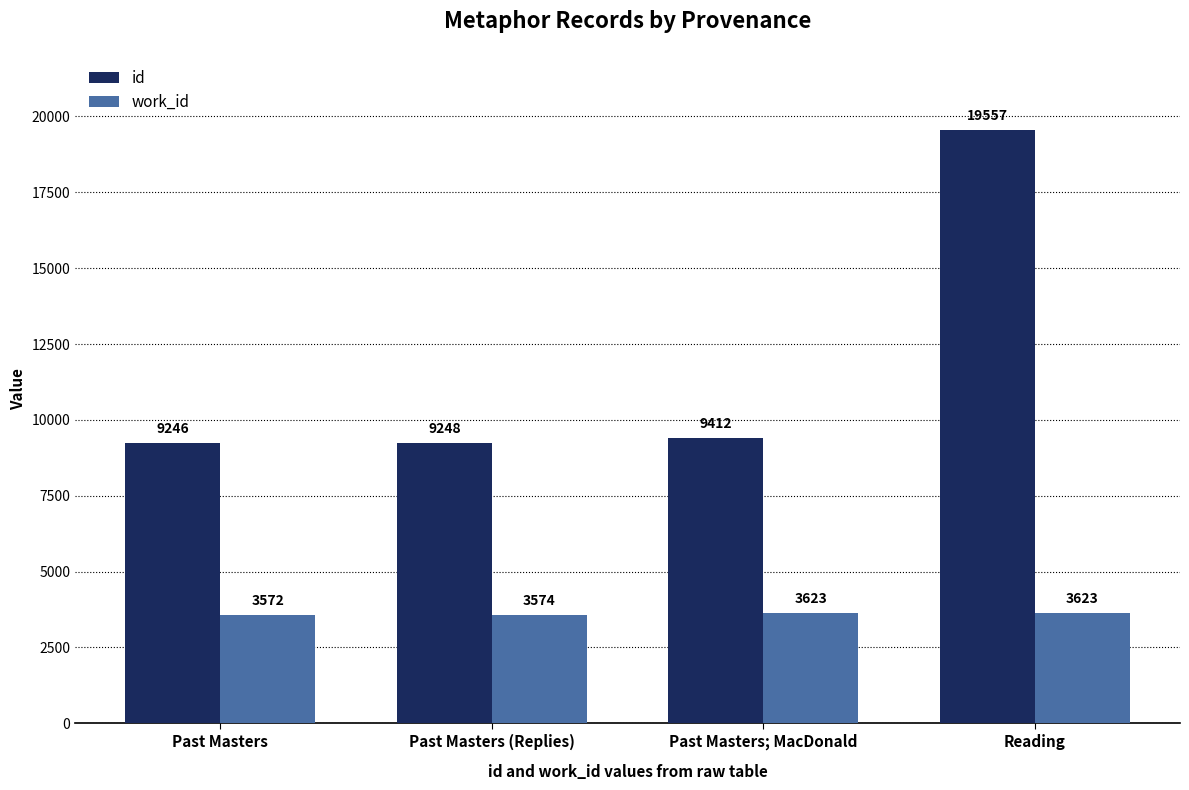

At which category is the sum across all series the highest?

Reading